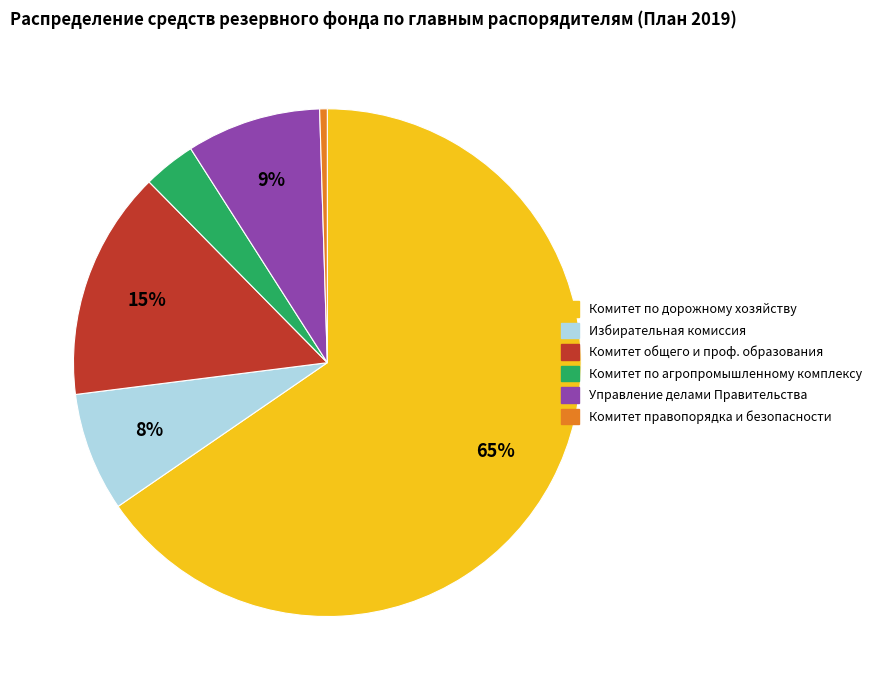

Is there a majority slice in this chart?

Yes